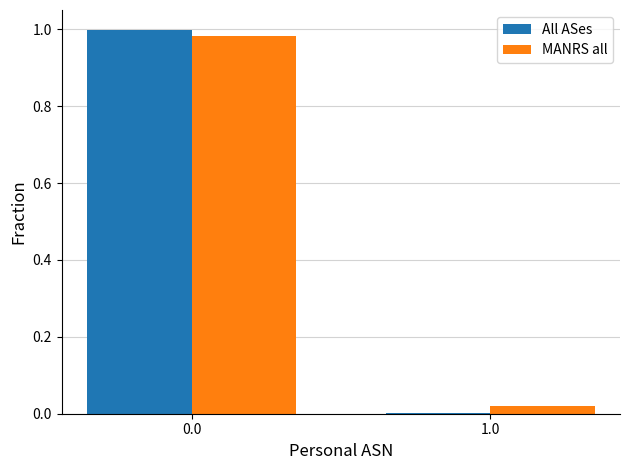

Does the chart contain stacked bars?

No